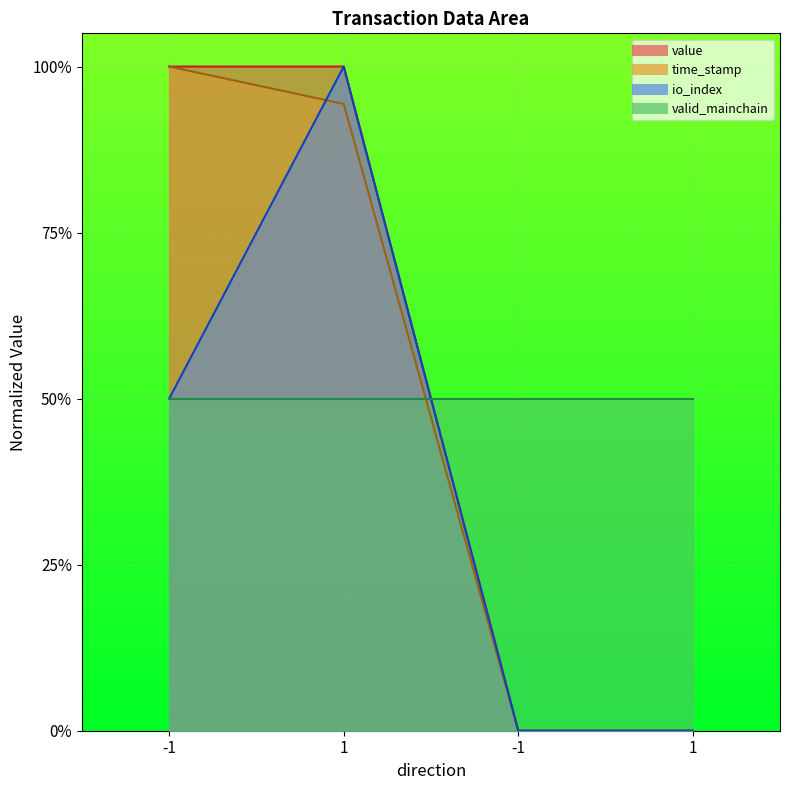

True or false: value and time_stamp intersect in this chart.

True